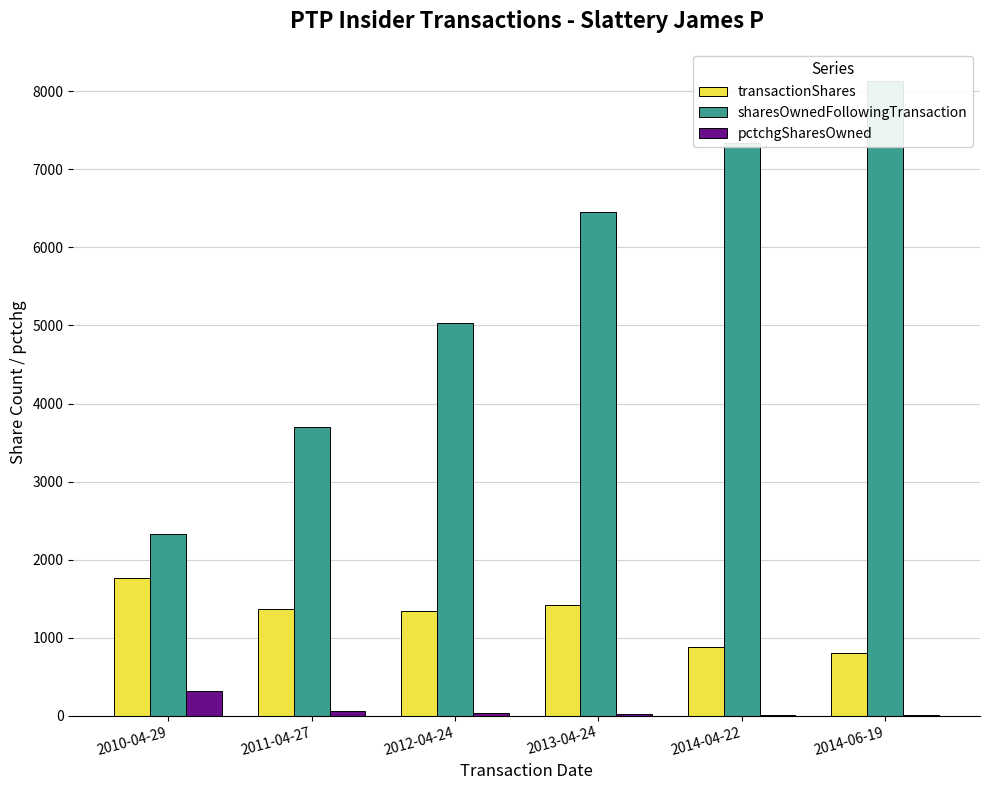

Is it true that transactionShares equals 1418 at 2013-04-24?

True